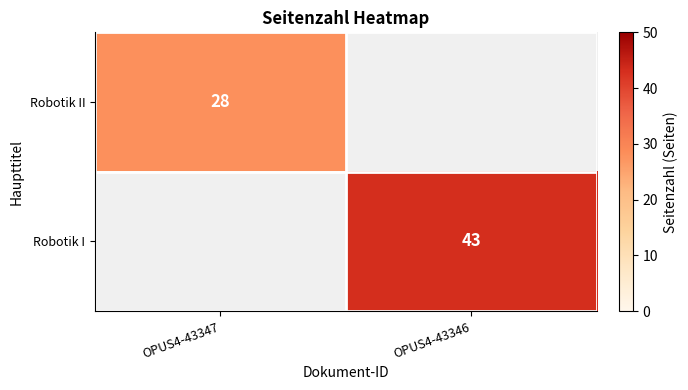

Is it true that Robotik II equals 38 at OPUS4-43347?

False